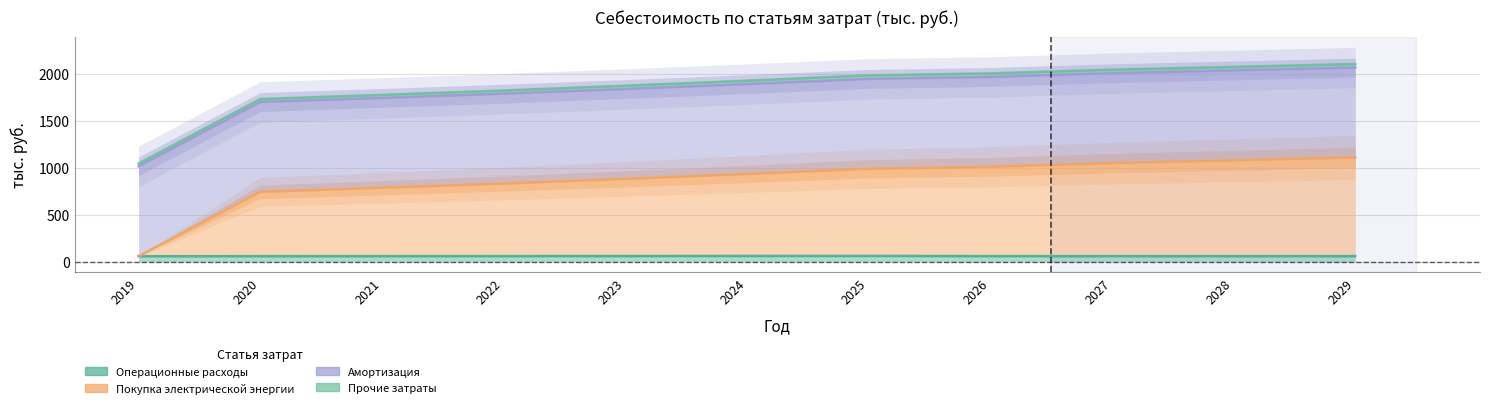

What is the difference between the maximum and minimum values in the Операционные расходы series?

3.2